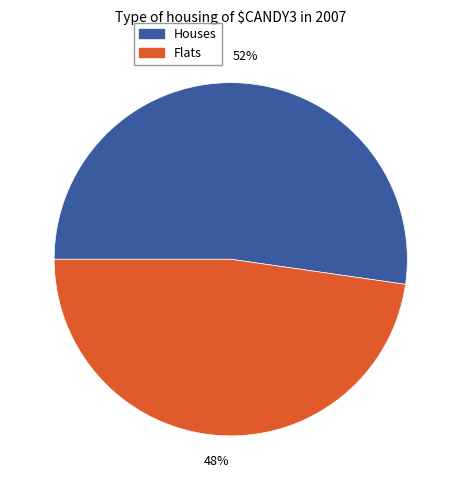

Rank the categories by value from lowest to highest.

Flats, Houses